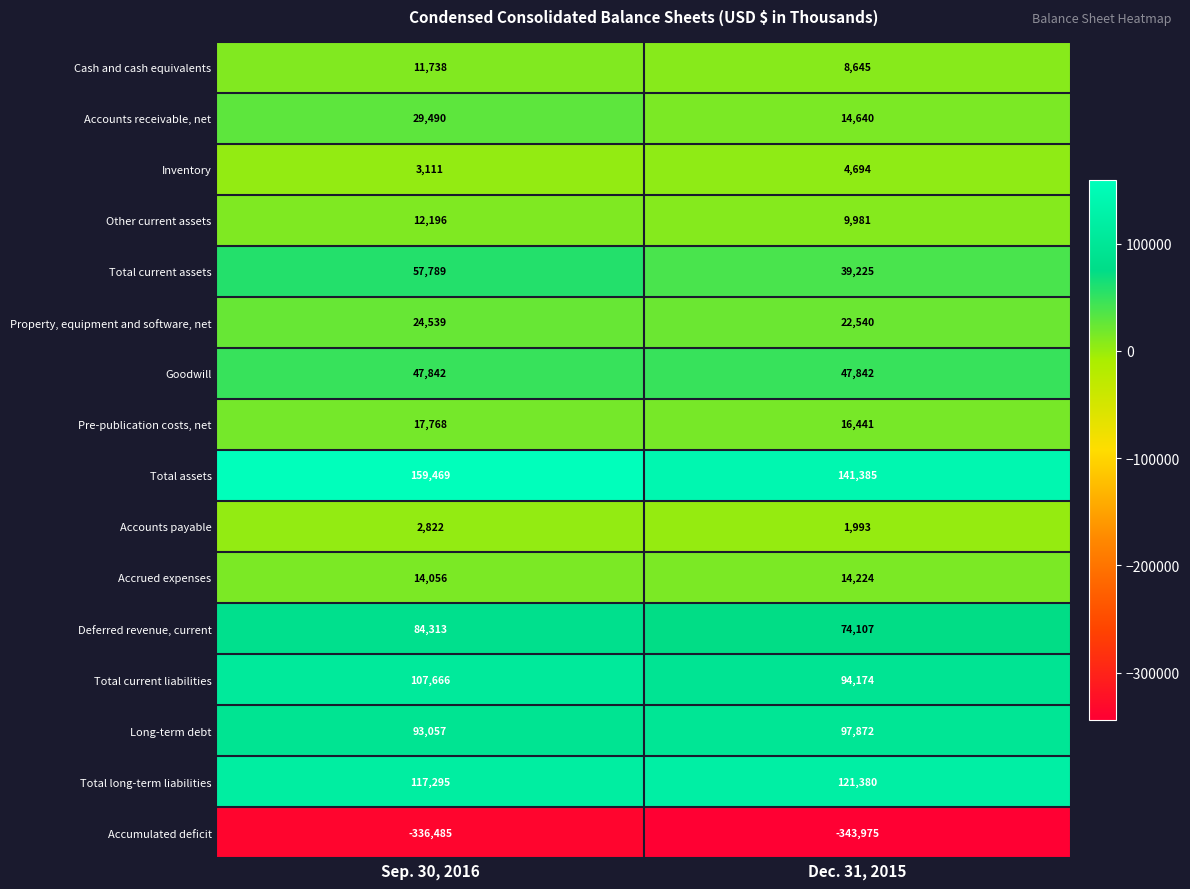

Is it true that Total assets equals 159469 at Sep. 30, 2016?

True